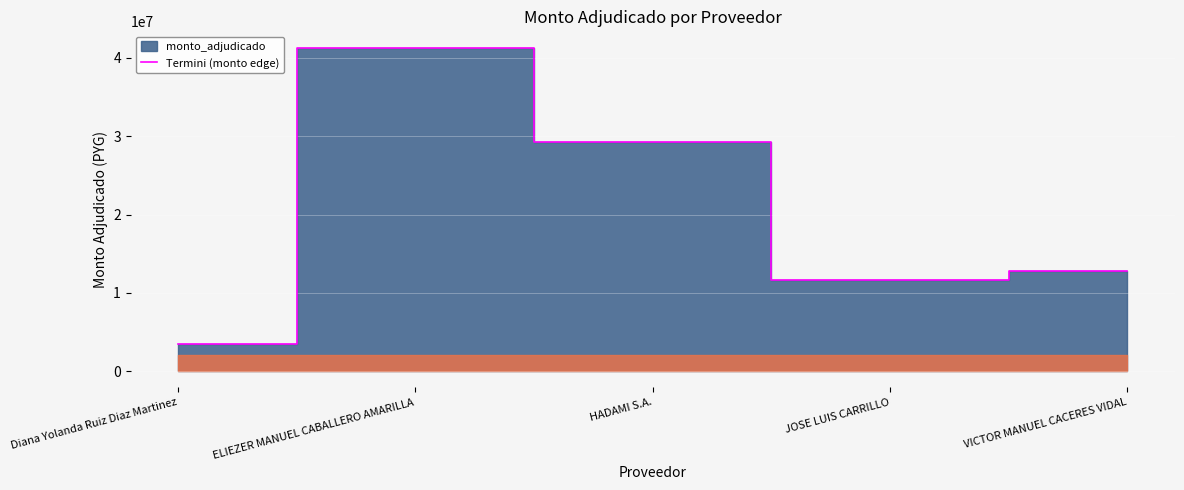

Is it true that the value at Diana Yolanda Ruiz Diaz Martinez is 2235588?

False